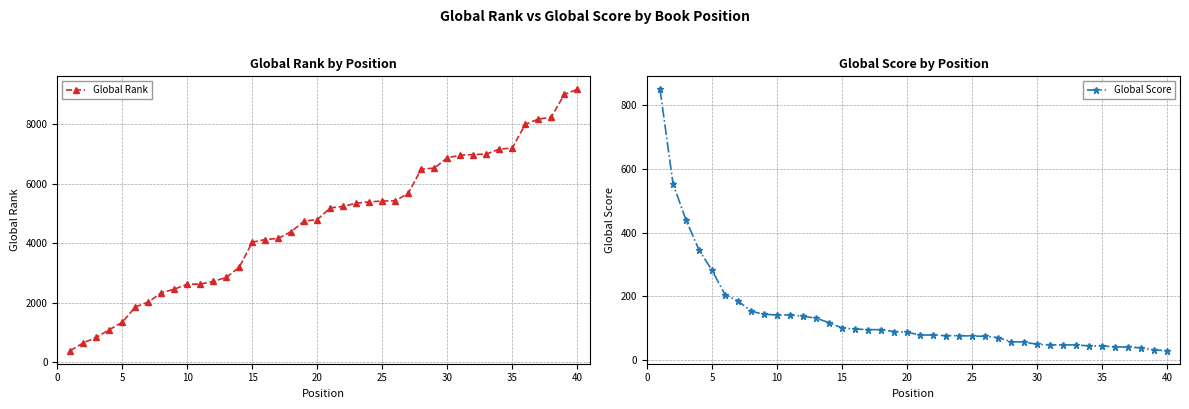

What is the difference between the maximum and second lowest values in the Global Score series?

818